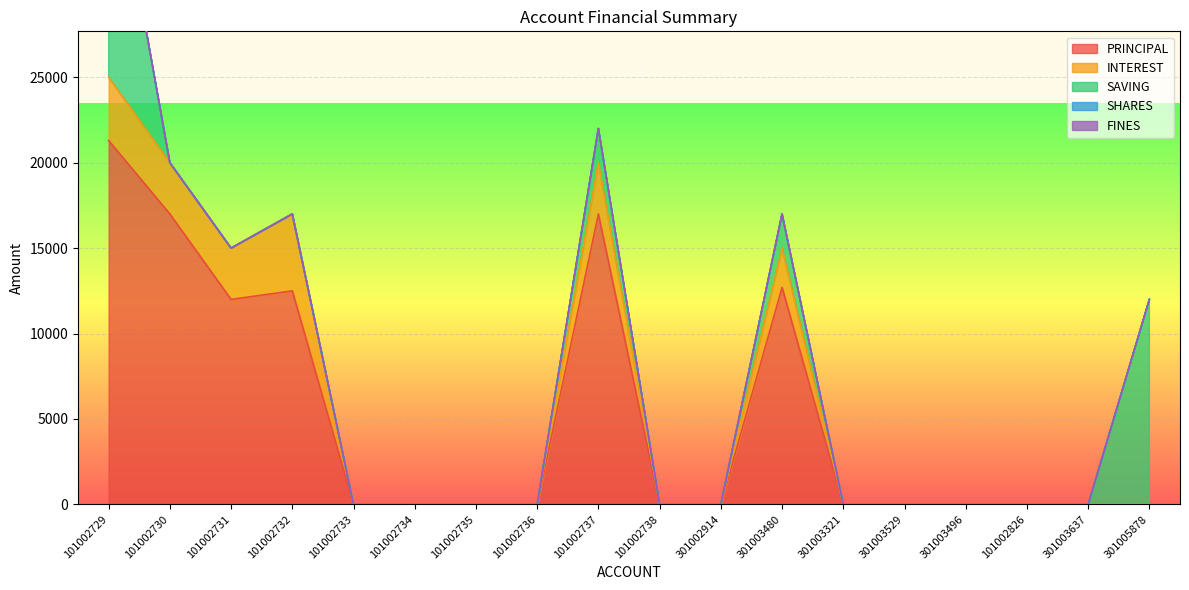

Reading left to right, extract all data points from this chart.

PRINCIPAL: 101002729=21300	101002730=17000	101002731=12000	101002732=12500	101002733=0	101002734=0	101002735=0	101002736=0	101002737=17000	101002738=0	301002914=0	301003480=12700	301003321=0	301003529=0	301003496=0	101002826=0	301003637=0	301005878=0
INTEREST: 101002729=3700	101002730=3000	101002731=3000	101002732=4500	101002733=0	101002734=0	101002735=0	101002736=0	101002737=3000	101002738=0	301002914=0	301003480=2300	301003321=0	301003529=0	301003496=0	101002826=0	301003637=0	301005878=0
SAVING: 101002729=15000	101002730=0	101002731=0	101002732=0	101002733=0	101002734=0	101002735=0	101002736=0	101002737=2000	101002738=0	301002914=0	301003480=2000	301003321=0	301003529=0	301003496=0	101002826=0	301003637=0	301005878=12000
SHARES: 101002729=0	101002730=0	101002731=0	101002732=0	101002733=0	101002734=0	101002735=0	101002736=0	101002737=0	101002738=0	301002914=0	301003480=0	301003321=0	301003529=0	301003496=0	101002826=0	301003637=0	301005878=0
FINES: 101002729=0	101002730=0	101002731=0	101002732=0	101002733=0	101002734=0	101002735=0	101002736=0	101002737=0	101002738=0	301002914=0	301003480=0	301003321=0	301003529=0	301003496=0	101002826=0	301003637=0	301005878=0